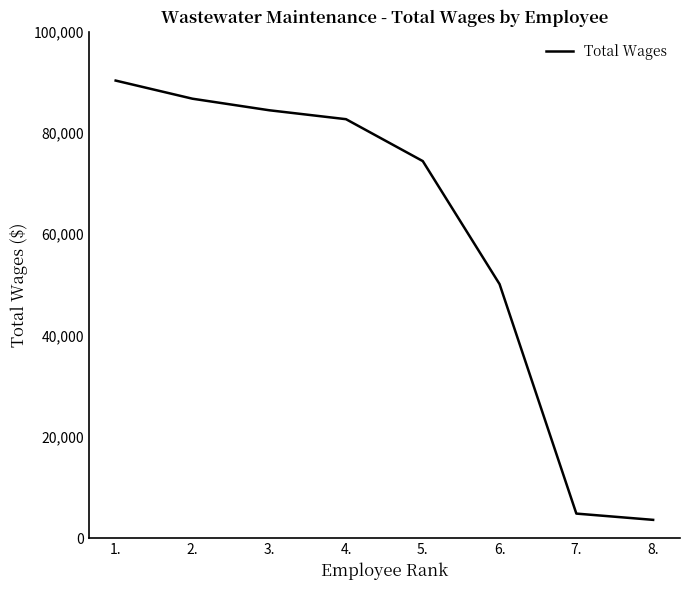

List the labels in order of value, smallest first.

8., 7., 6., 5., 4., 3., 2., 1.